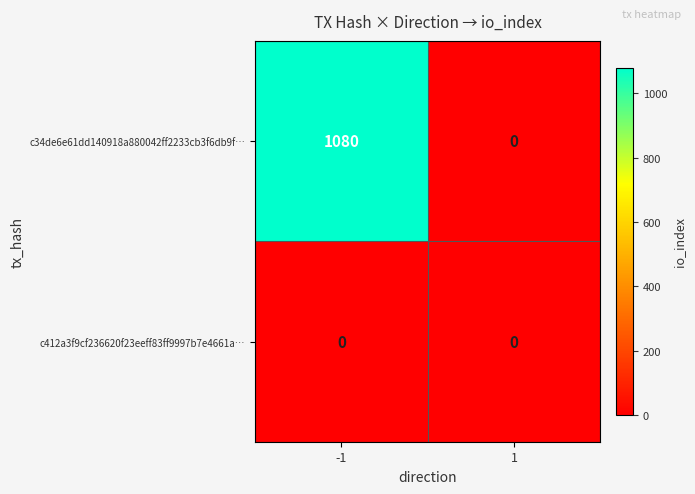

What is the sum of the c34de6e61dd140918a880042ff2233cb3f6db9f… values at 1 and -1?

1080